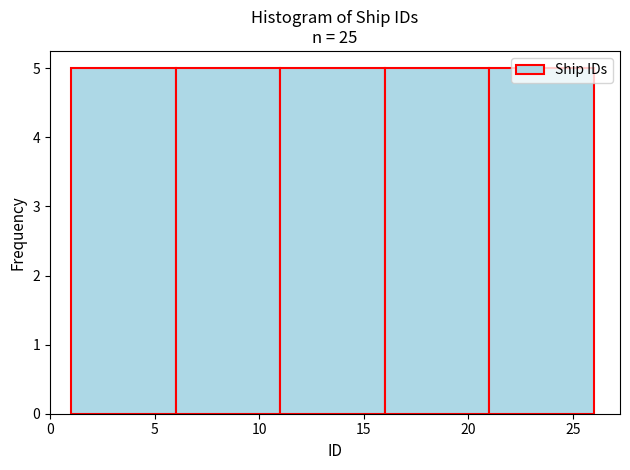

Reading left to right, list every bar in this chart as the range it spans on the x-axis followed by its height. The values are not printed on the chart, so give them approximately, as read against the axis.

1 to 6: 5
6 to 11: 5
11 to 16: 5
16 to 21: 5
21 to 26: 5